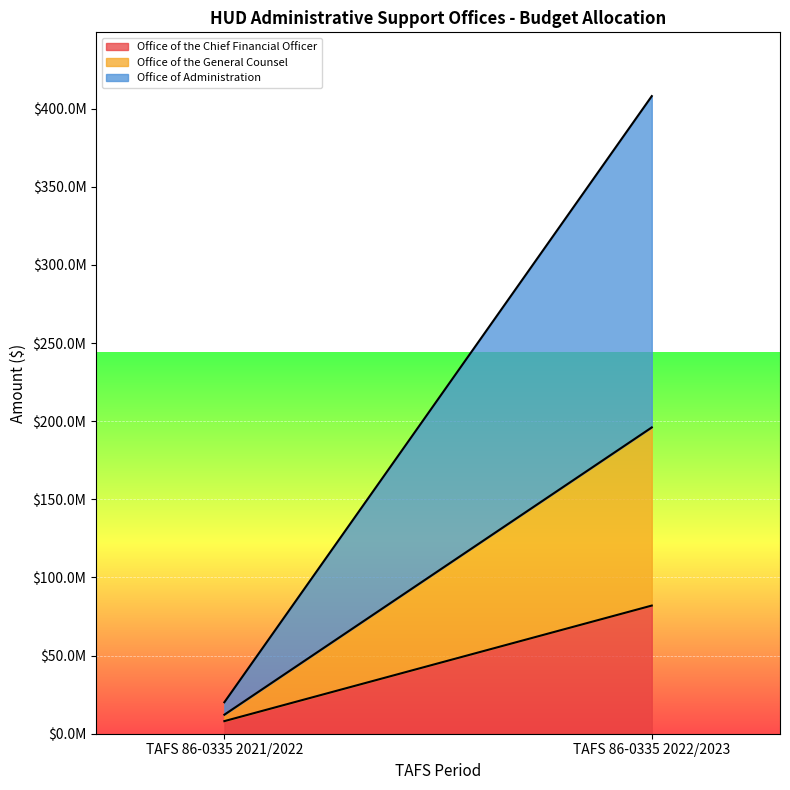

Between TAFS 86-0335 2021/2022 and TAFS 86-0335 2022/2023, which series saw the biggest shift?

Office of Administration